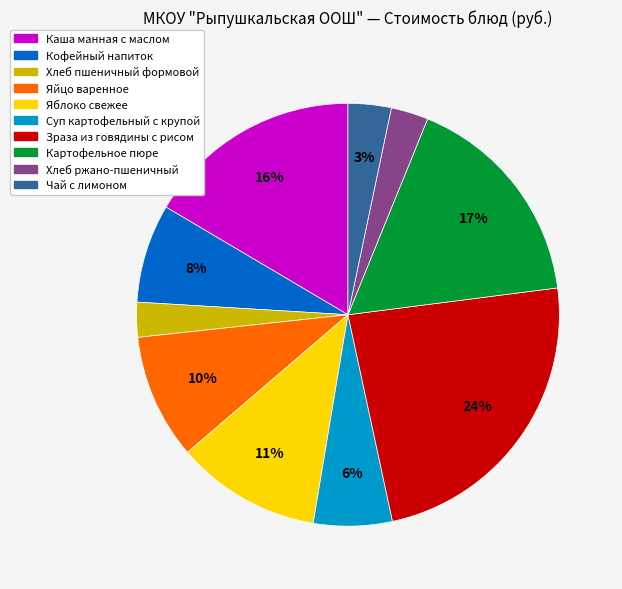

Is it true that Суп картофельный с крупой is 14% of the pie?

False